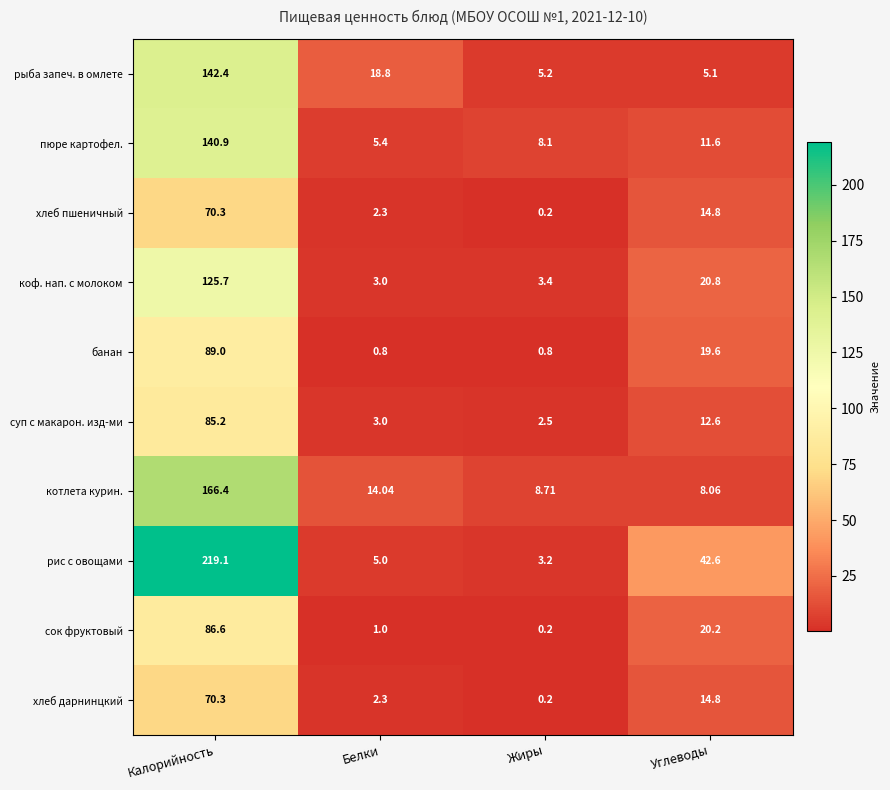

At which category is the sum across all series the highest?

Калорийность